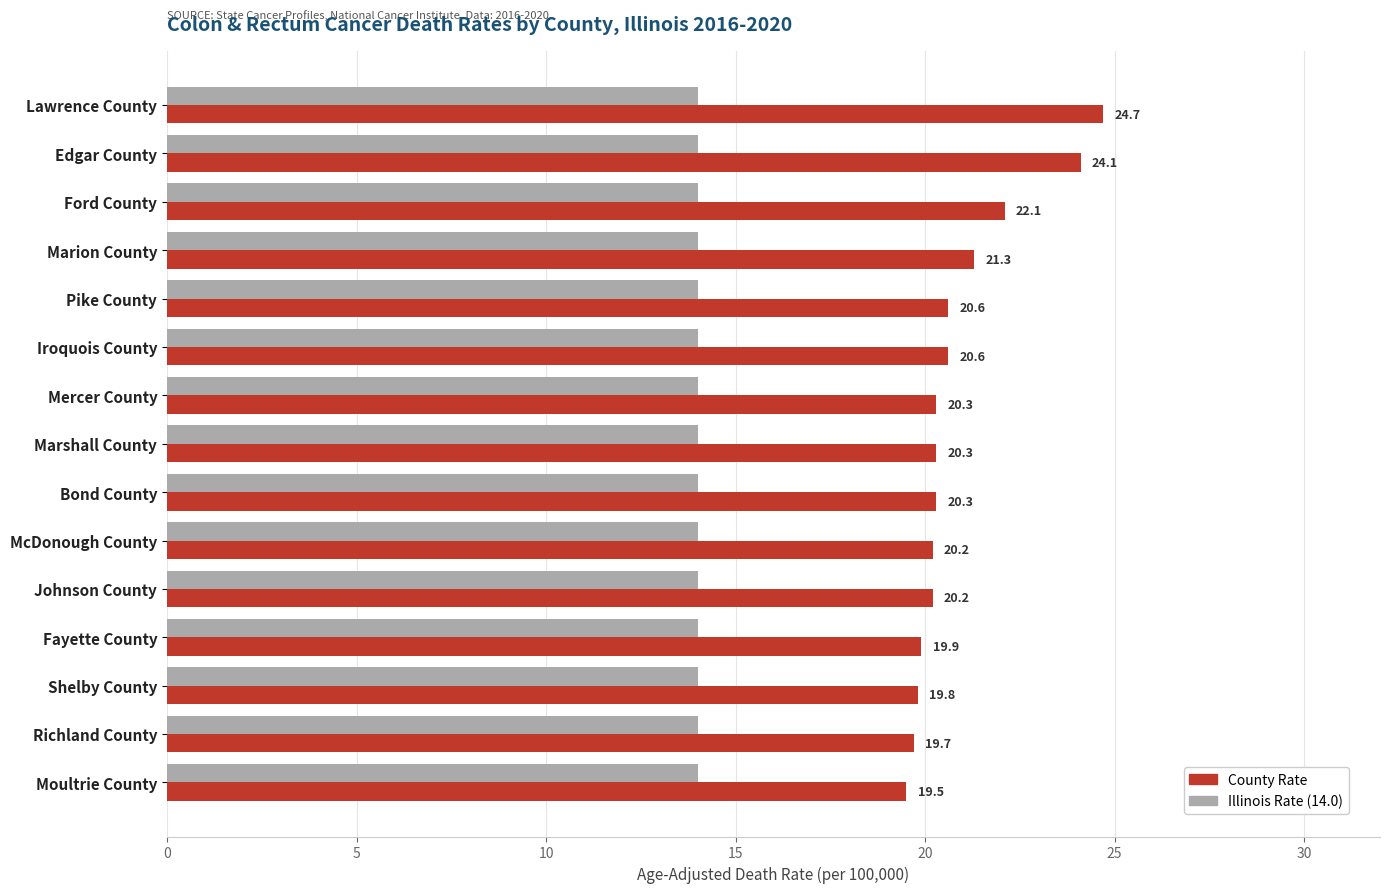

At how many categories does at least one series exceed 23?

2